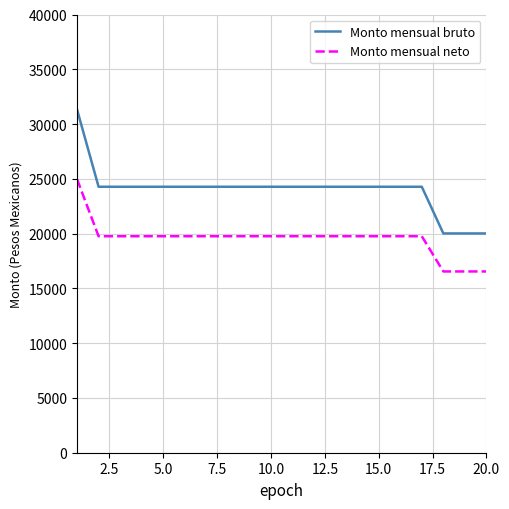

What is the minimum value shown in the chart?

16546.2